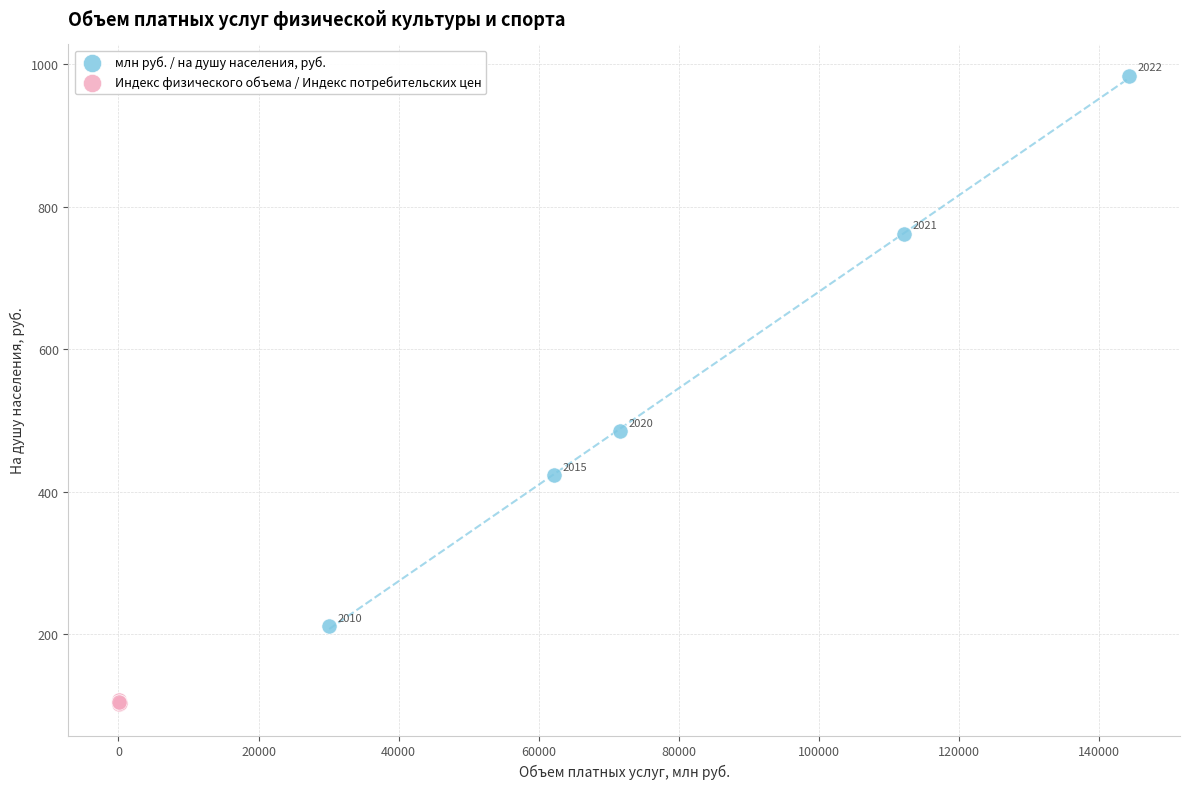

Which series contains the highest Y value?

млн руб. / на душу населения, руб.